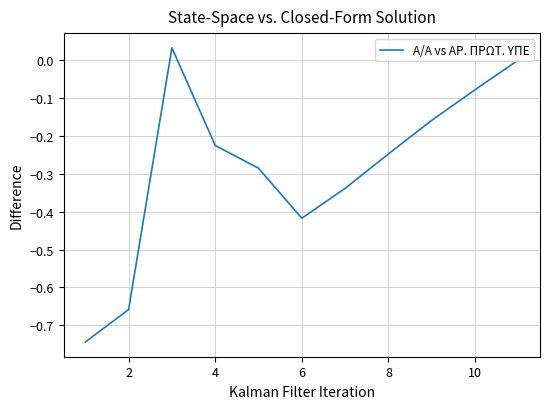

What is the difference between the maximum and minimum values?

0.8